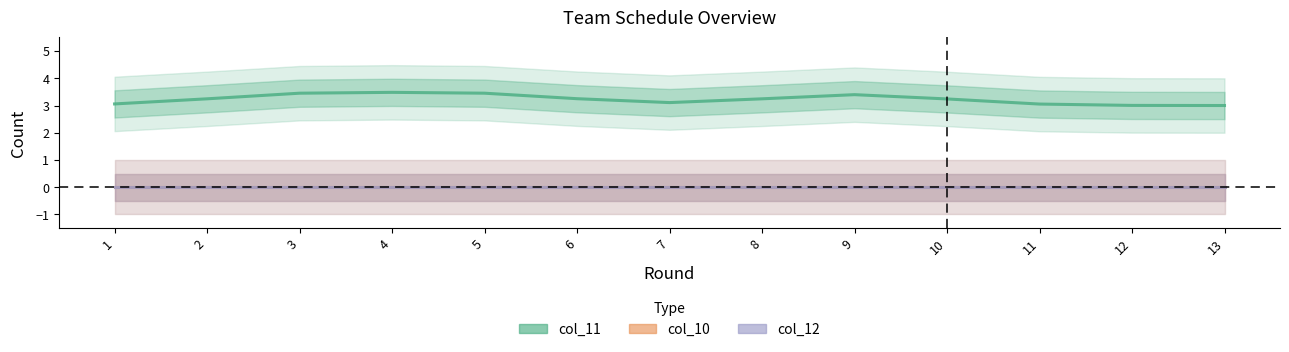

Is this an area chart (filled region under the line)?

No